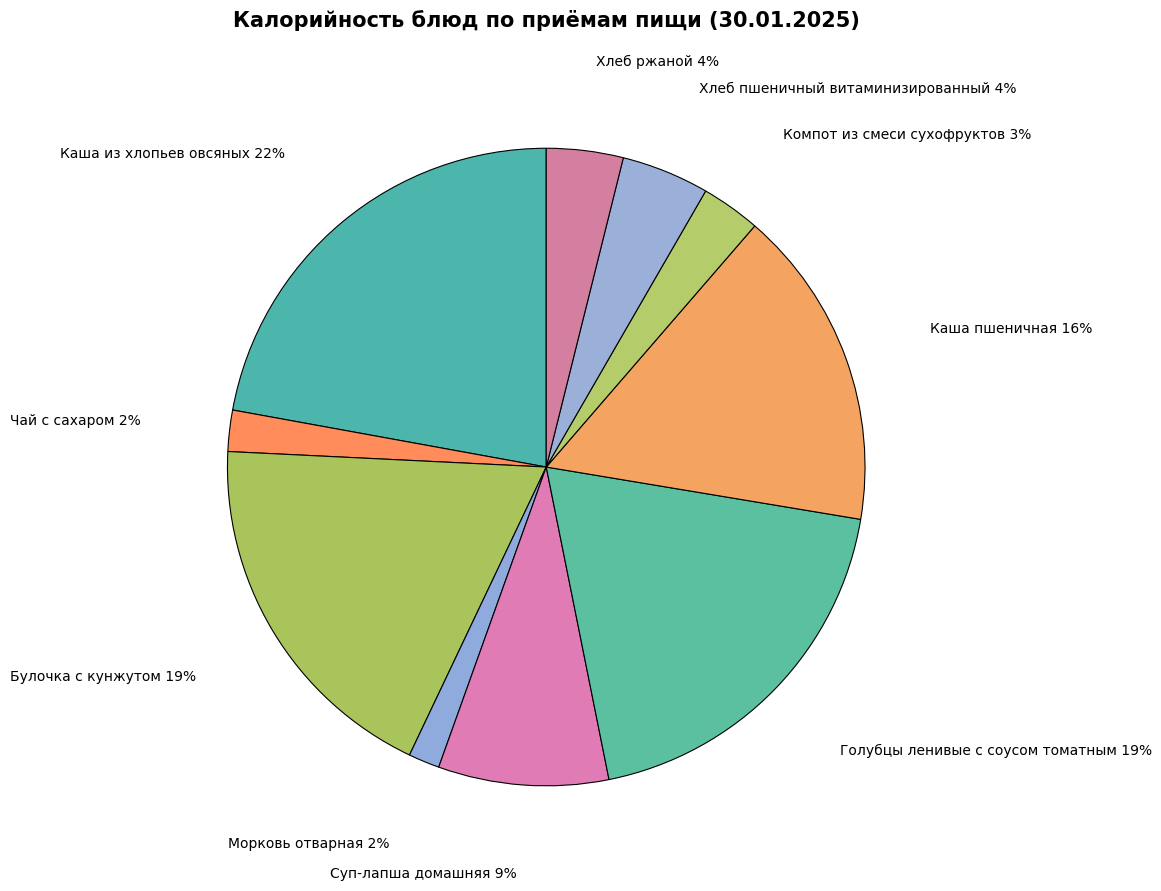

Which category has the biggest portion of the pie?

Каша из хлопьев овсяных